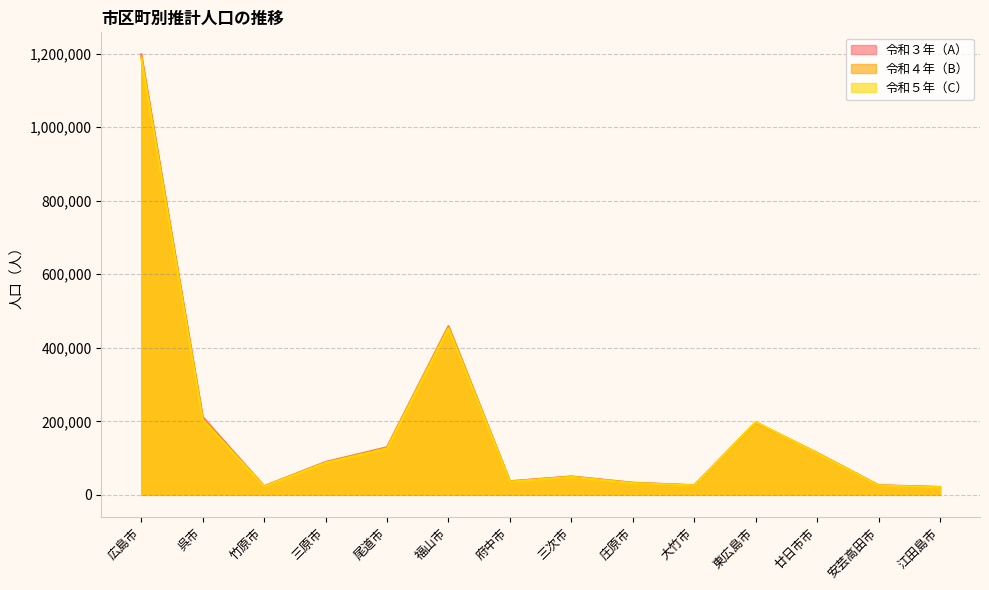

At which label does 令和３年（A） first exceed 89362?

広島市